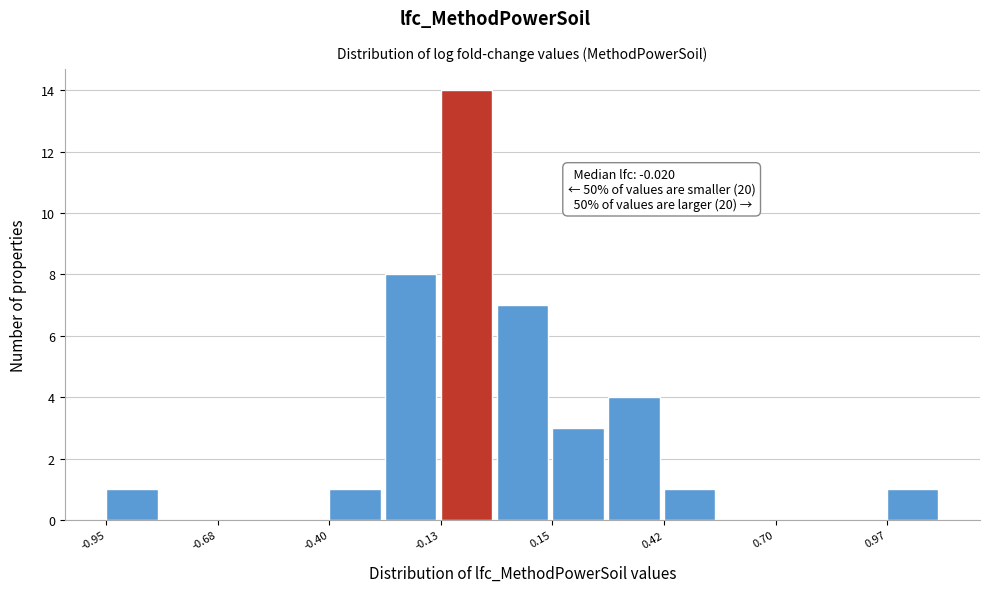

Around what value on the x-axis is the tallest bar? Give the approximate position of its centre, as read against the axis.

-0.05